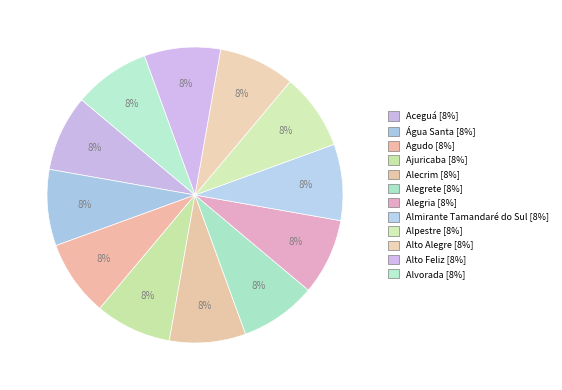

Rank the categories by value from lowest to highest.

Aceguá, Água Santa, Agudo, Ajuricaba, Alecrim, Alegrete, Alegria, Almirante Tamandaré do Sul, Alpestre, Alto Alegre, Alto Feliz, Alvorada